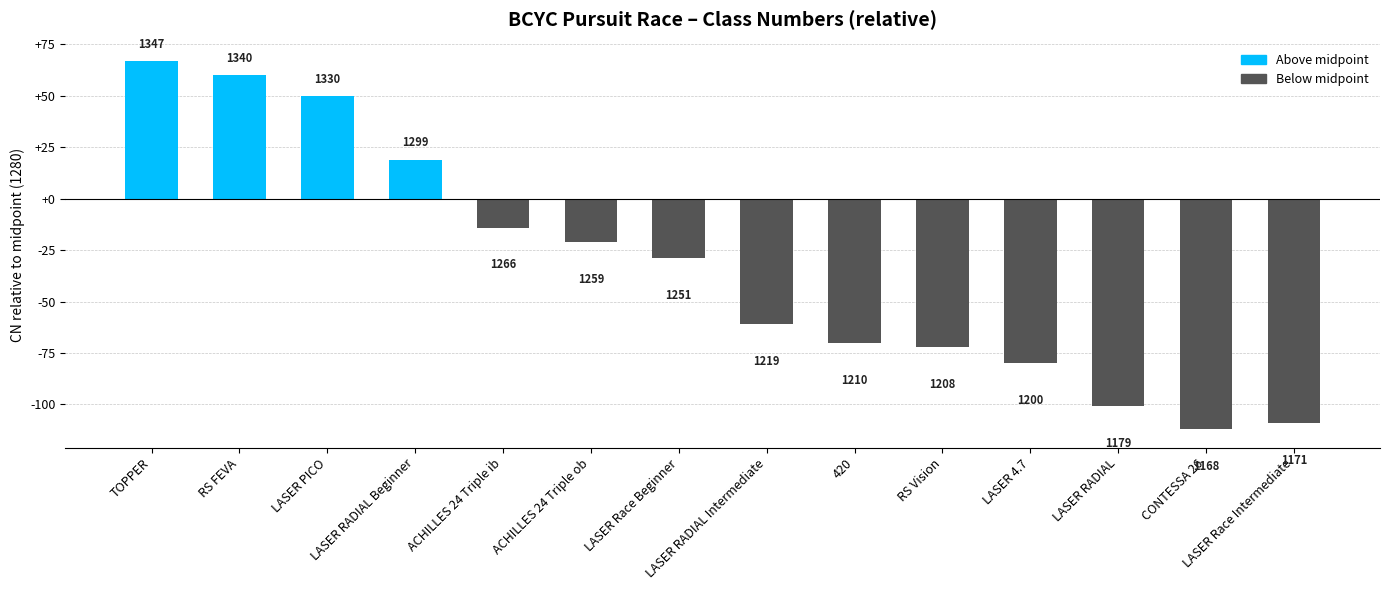

The value at CONTESSA 26 is -112. True or false?

True